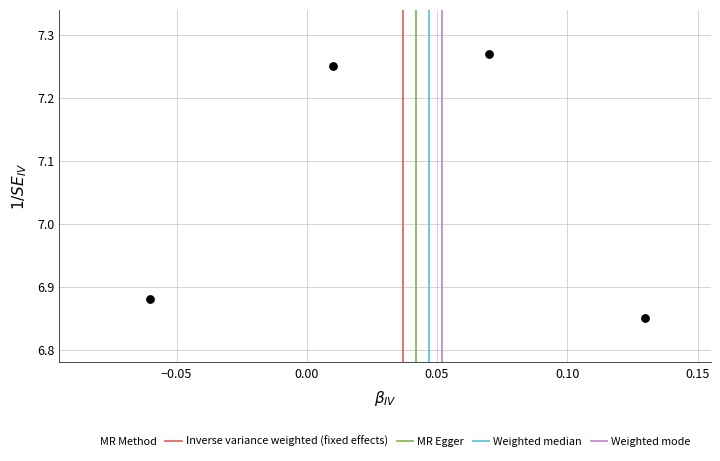

What is the average Y value?

7.1